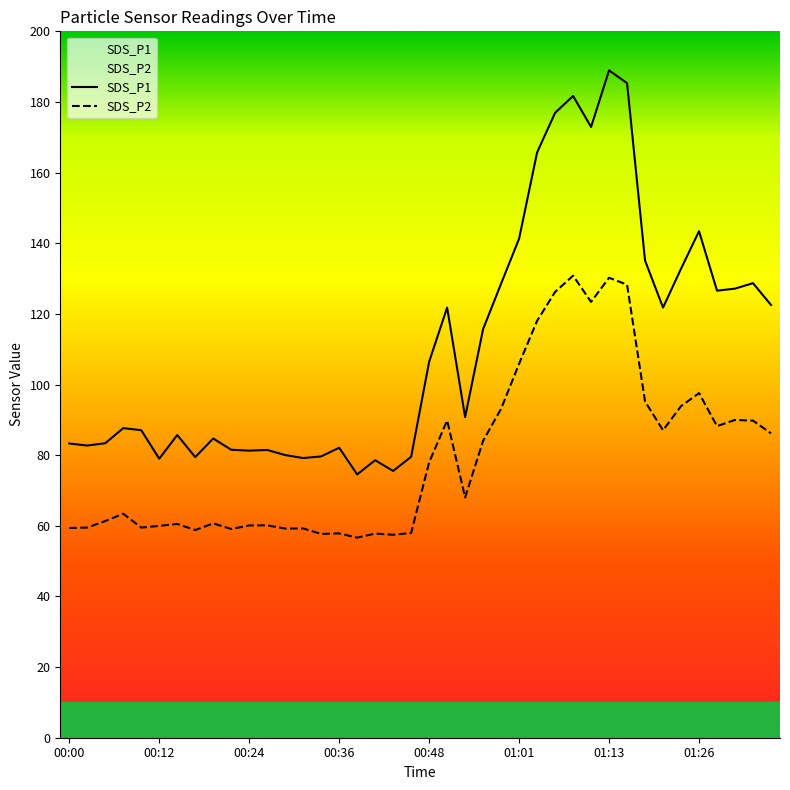

What is the value of the SDS_P2 point at the 28th from the left?

126.2